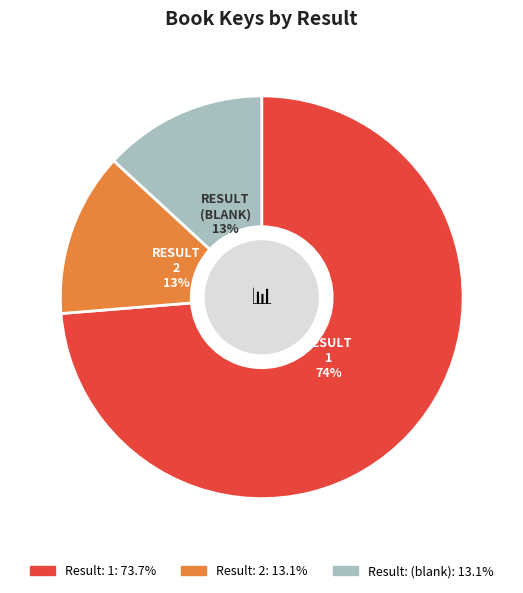

To the nearest percent, what is the difference between the largest and smallest slice percentages?

61%